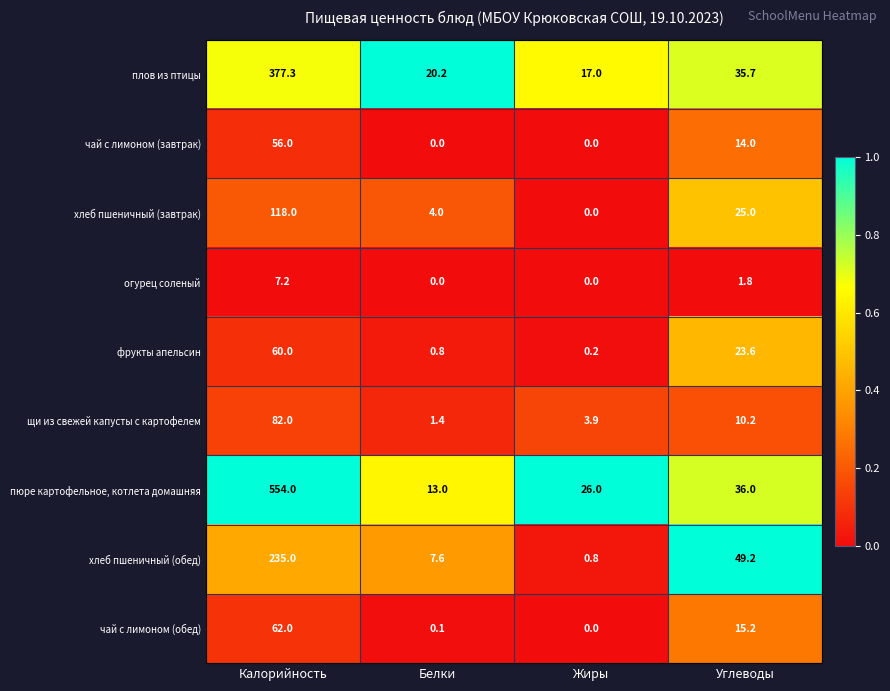

The хлеб пшеничный (обед) series shows 10.2 at Белки. True or false?

False